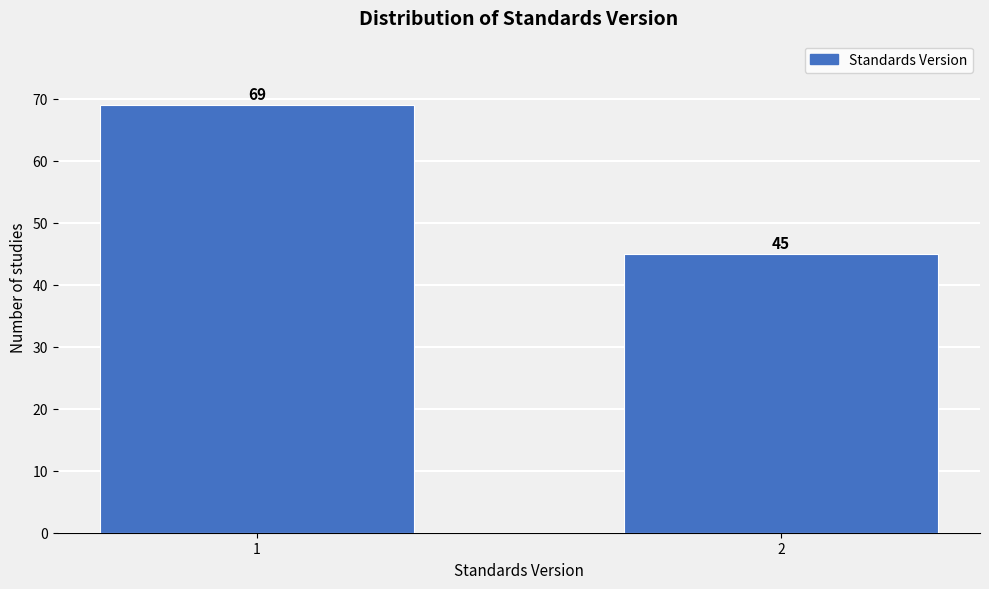

Reading left to right, extract all data points from this chart.

1=69	2=45